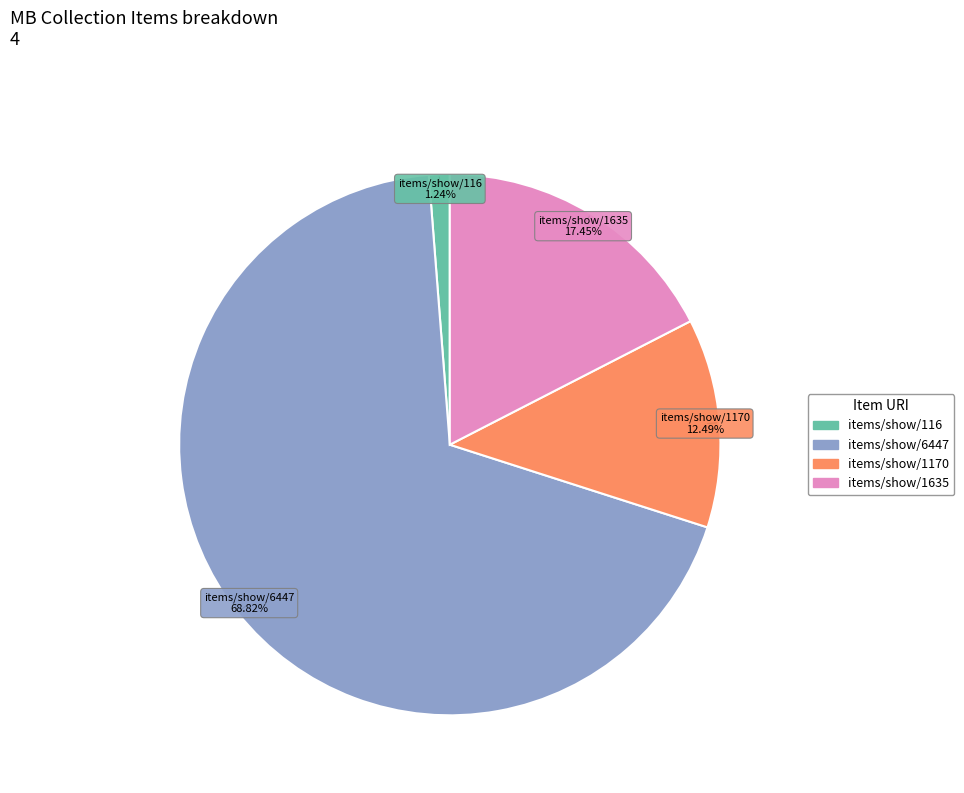

What is the smallest slice in the pie chart?

items/show/116